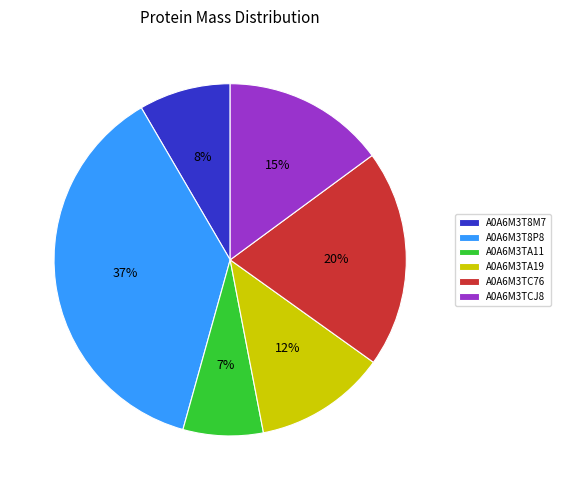

Count the number of slices in the pie.

6